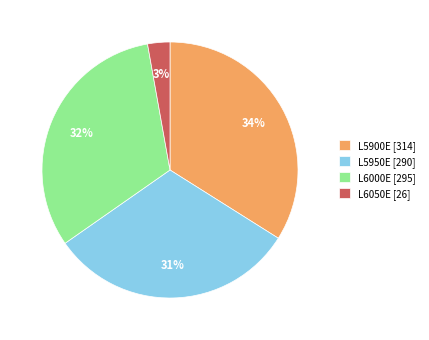

Combined, do L6000E [295] and L5900E [314] account for over 50%?

Yes